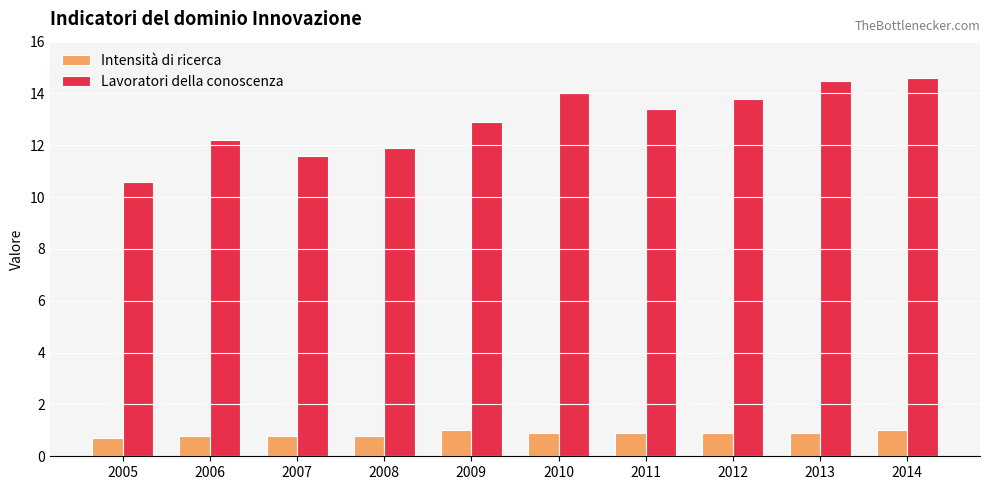

What is the spread (max minus min) of values at 2012?

12.9